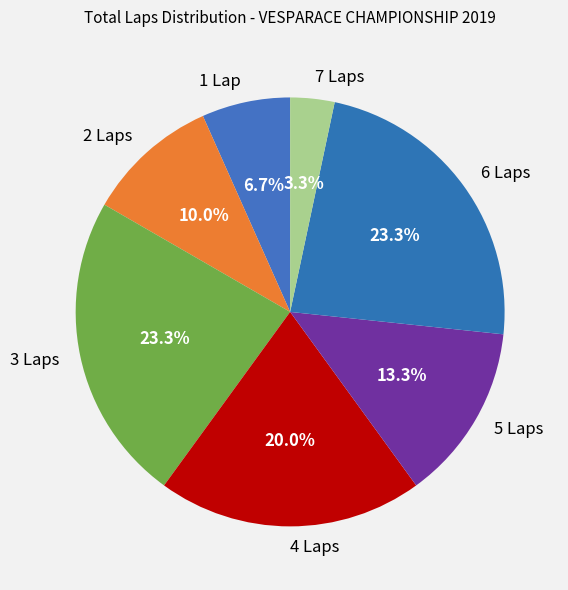

Which slice is the smallest?

7 Laps